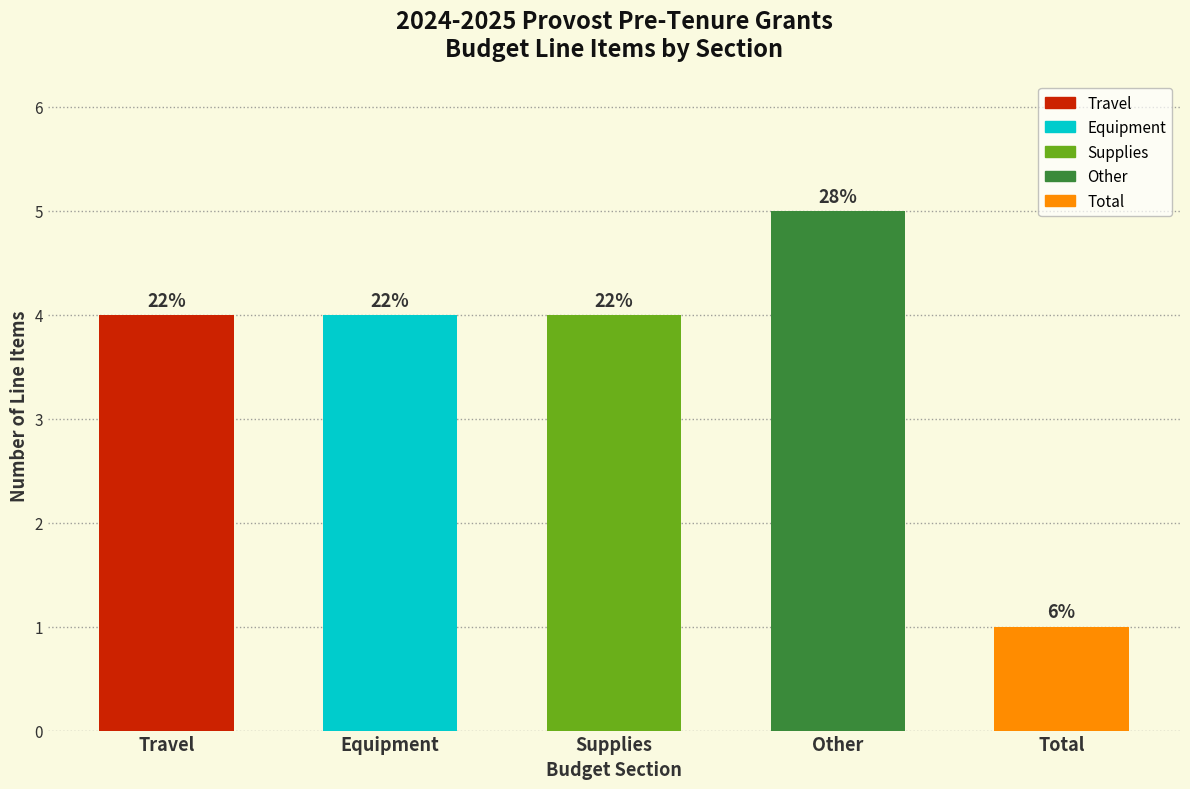

Does the chart contain any negative values?

No